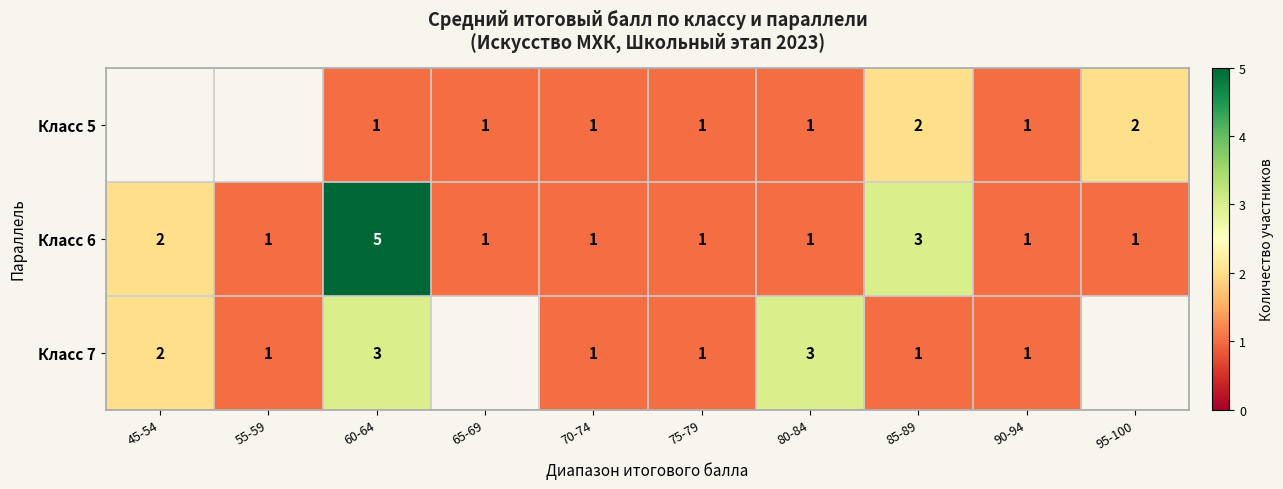

What is the minimum value shown in the chart?

1.0